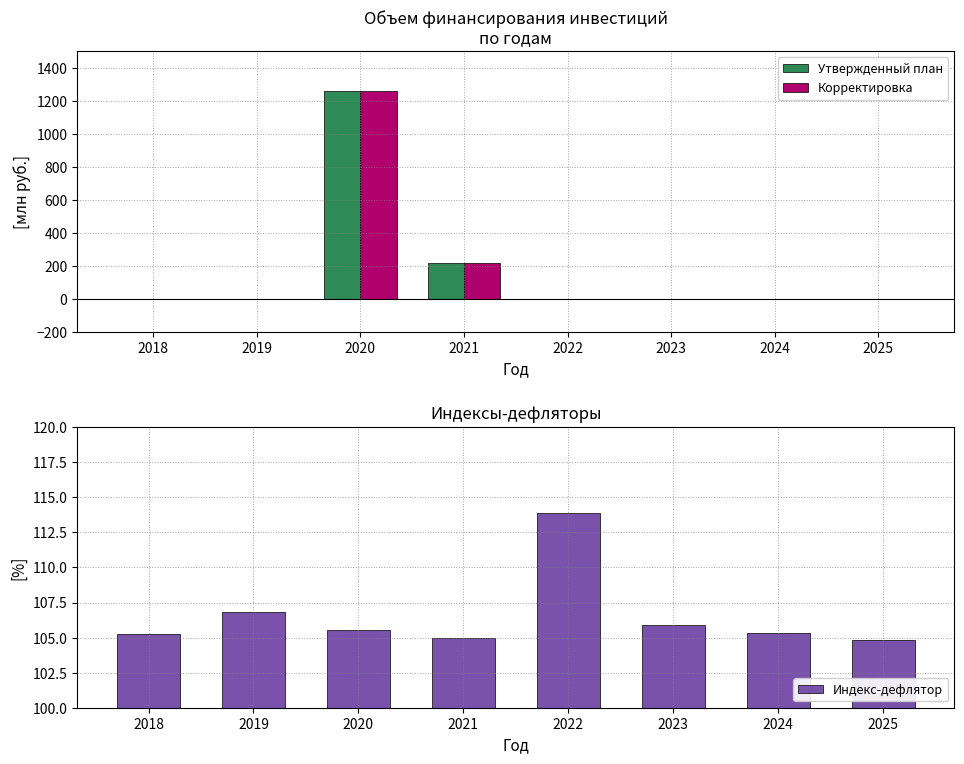

Reading right to left, what are all the values shown in this chart?

Утвержденный план: 0.0	0.0	0.0	0.0	214.9	1259.5	0.0	0.0
Корректировка: 0.0	0.0	0.0	0.0	214.9	1259.5	0.0	0.0
Индекс-дефлятор: 104.8	105.3	105.9	113.9	104.9	105.6	106.8	105.3